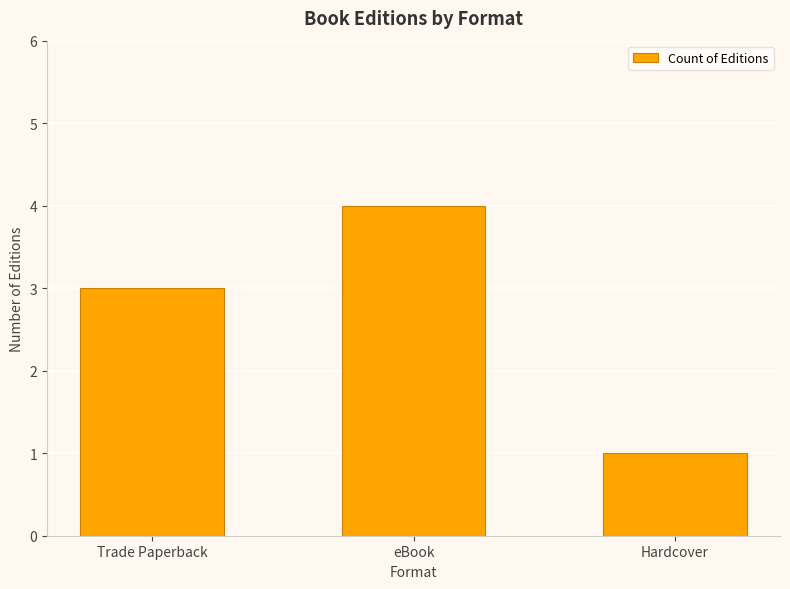

The value at Trade Paperback is 3. True or false?

True